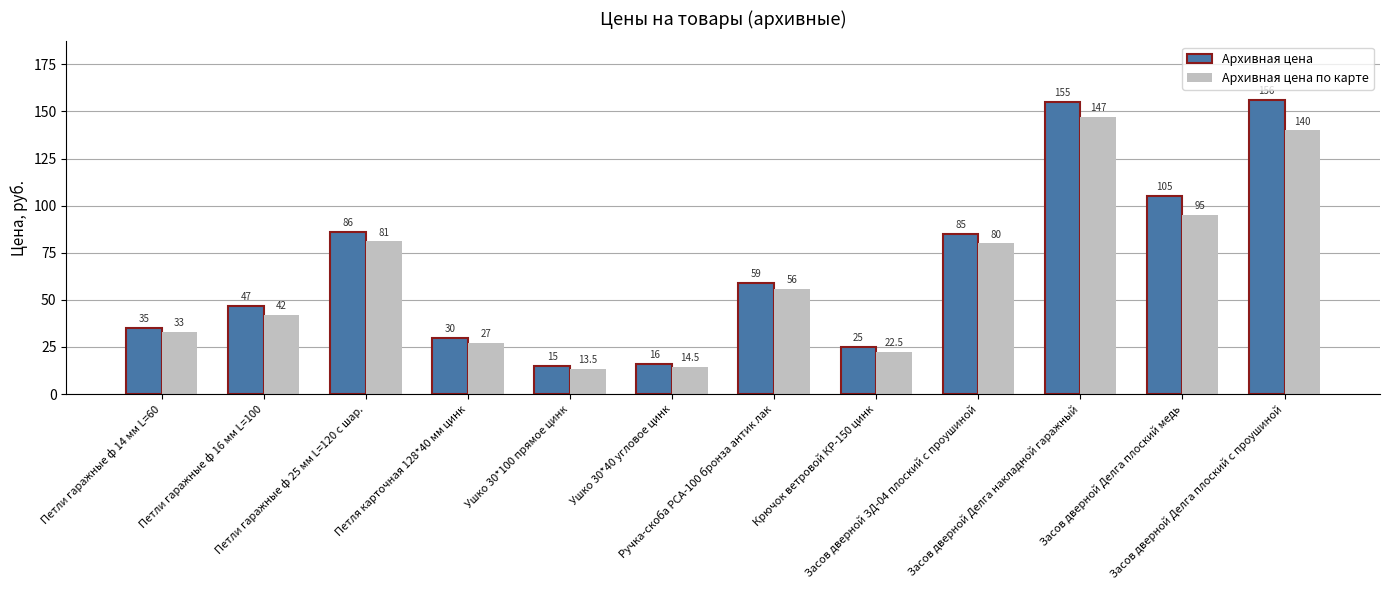

List the labels in order of Архивная цена value, smallest first.

Ушко 30*100 прямое цинк, Ушко 30*40 угловое цинк, Крючок ветровой КР-150 цинк, Петля карточная 128*40 мм цинк, Петли гаражные ф 14 мм L=60, Петли гаражные ф 16 мм L=100, Ручка-скоба РСА-100 бронза антик лак, Засов дверной ЗД-04 плоский с проушиной, Петли гаражные ф 25 мм L=120 с шар., Засов дверной Делга плоский медь, Засов дверной Делга накладной гаражный, Засов дверной Делга плоский с проушиной